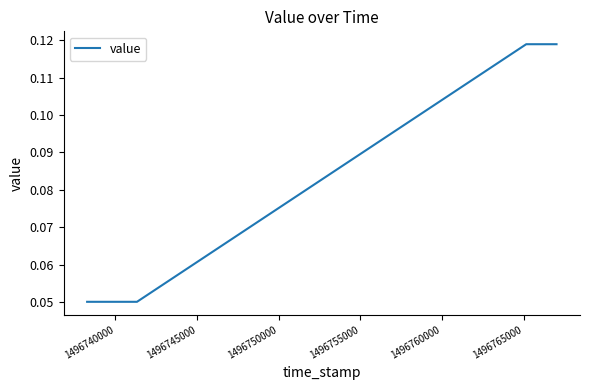

Count the values in the range 0 to 1.

4